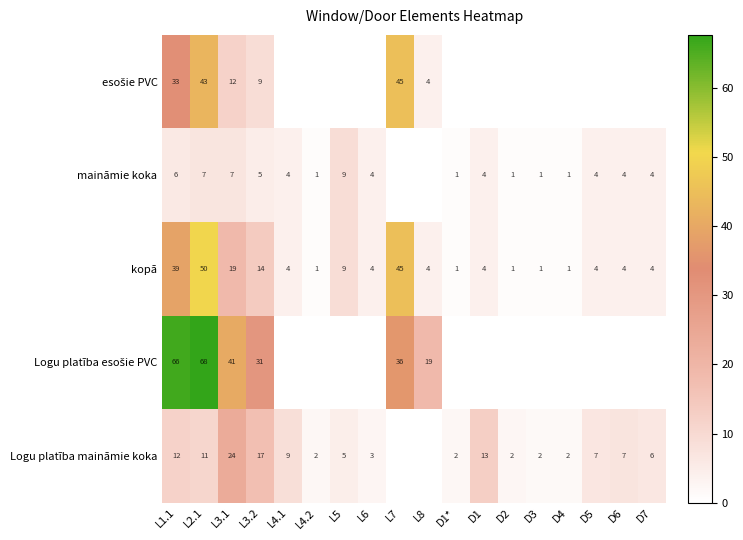

True or false: maināmie koka has a value of 9 at L1.1.

False